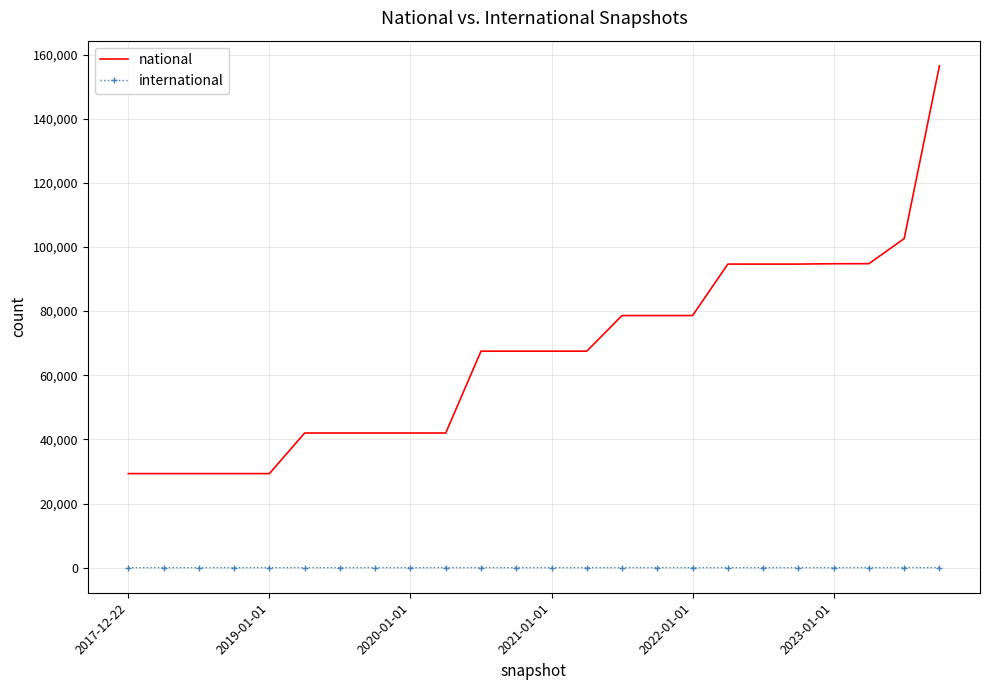

True or false: national and international cross at least once.

False